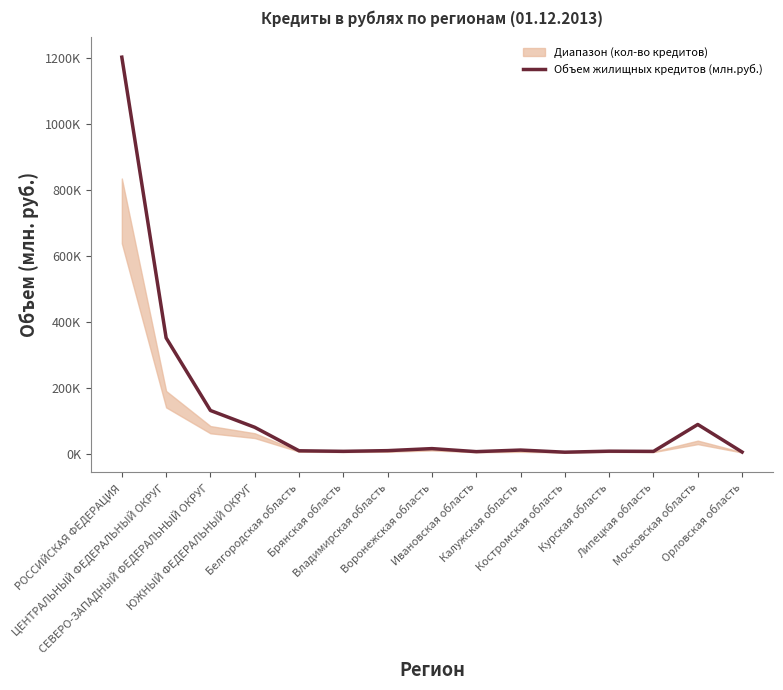

How many lines are shown in the chart?

1